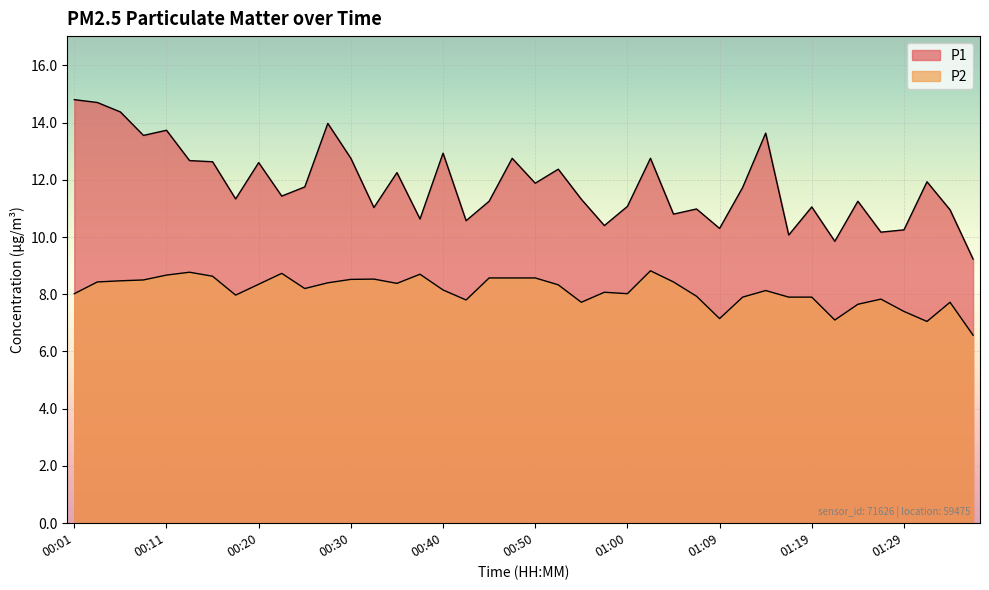

What is the total value across all series at 00:28?

22.4